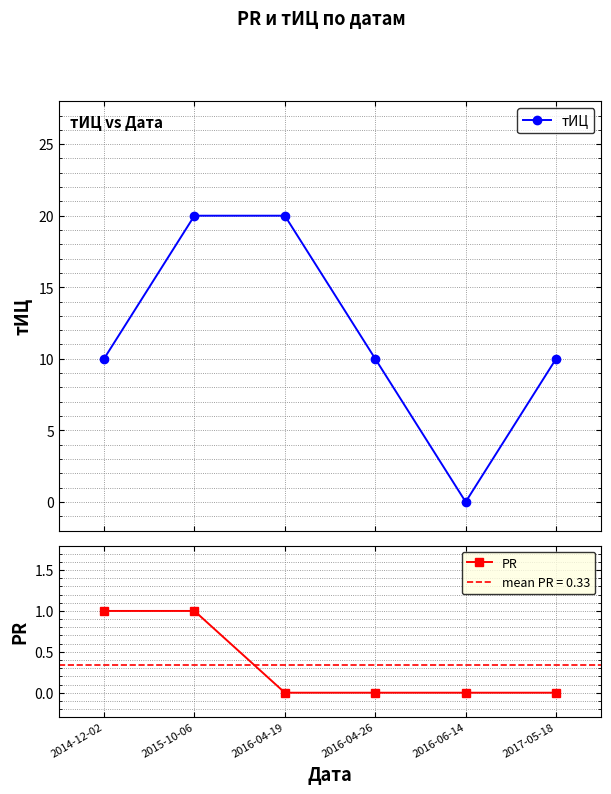

What are all the series names shown in the legend?

тИЦ, PR